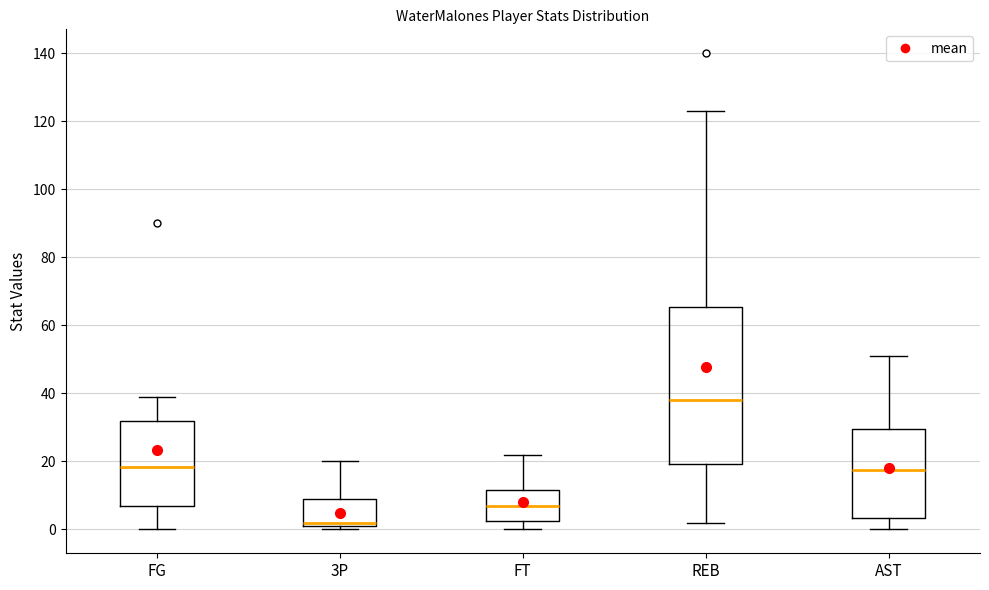

Which box has the highest median line?

REB